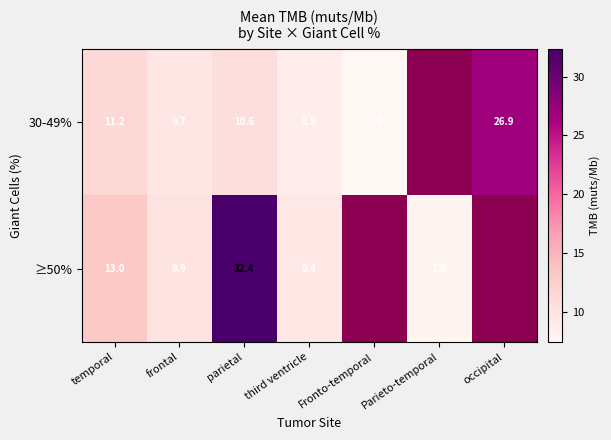

At which category is the sum across all series the highest?

parietal